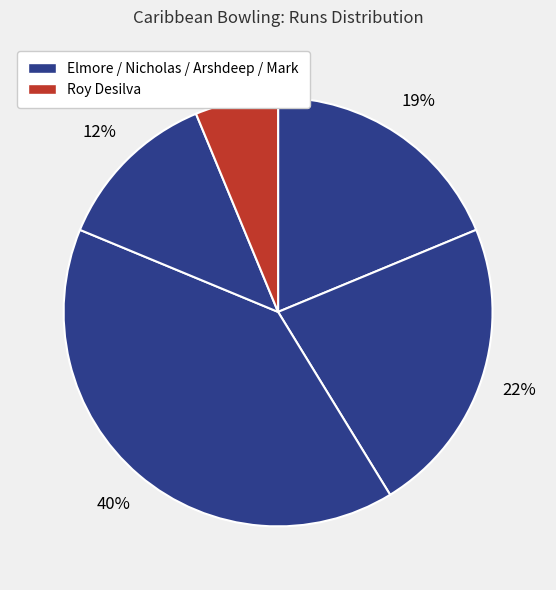

Which slice is the smallest?

Roy Desilva